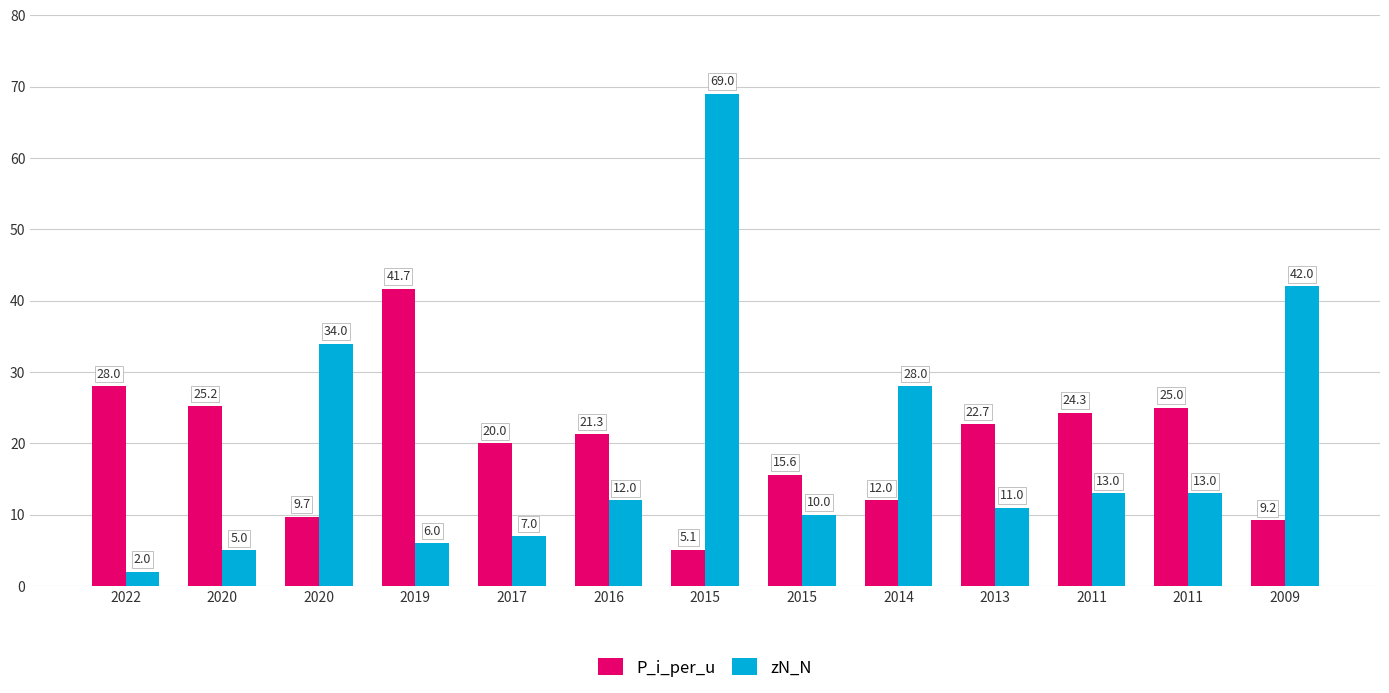

How many bars are there in each group?

2